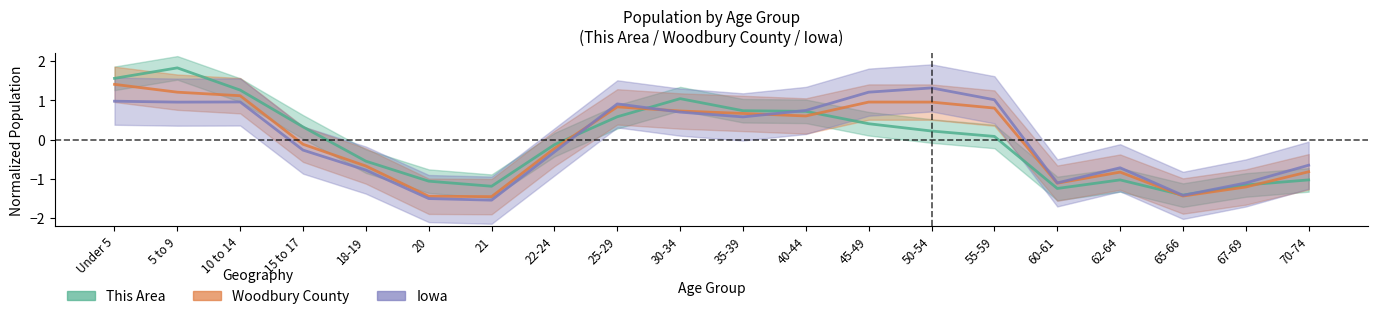

How many data points in This Area are above 0?

11